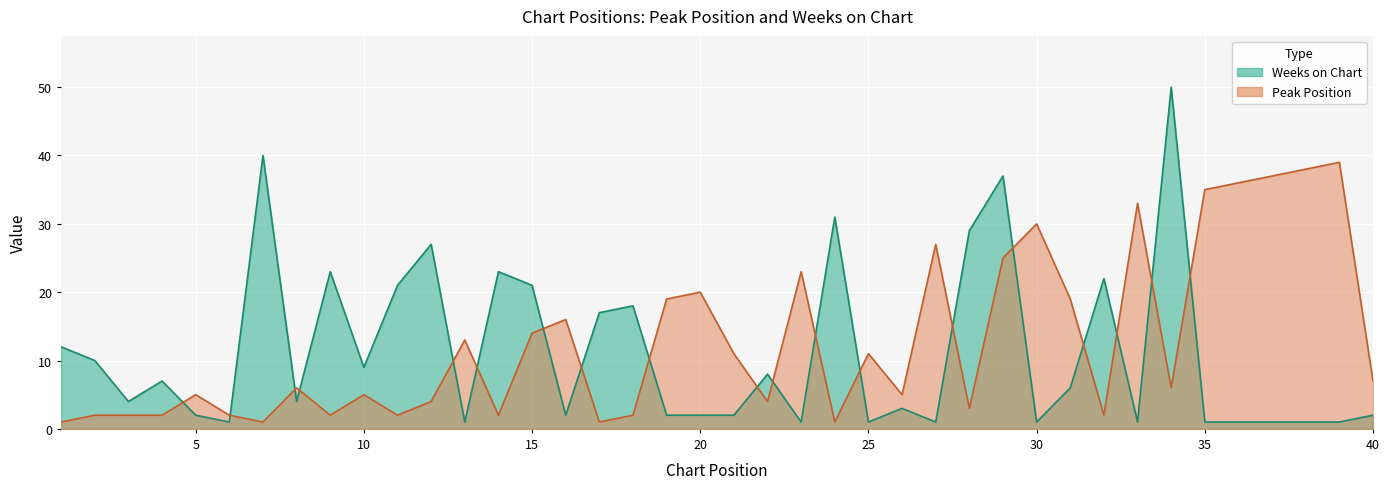

How many data points in Peak Position are less than 6?

19